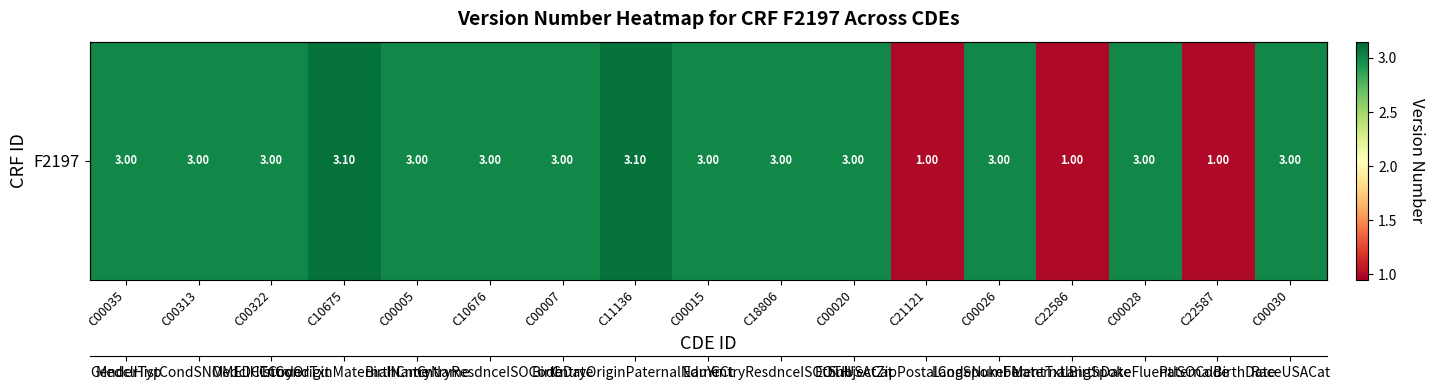

Is it true that the value at C10675 is 3.1?

True